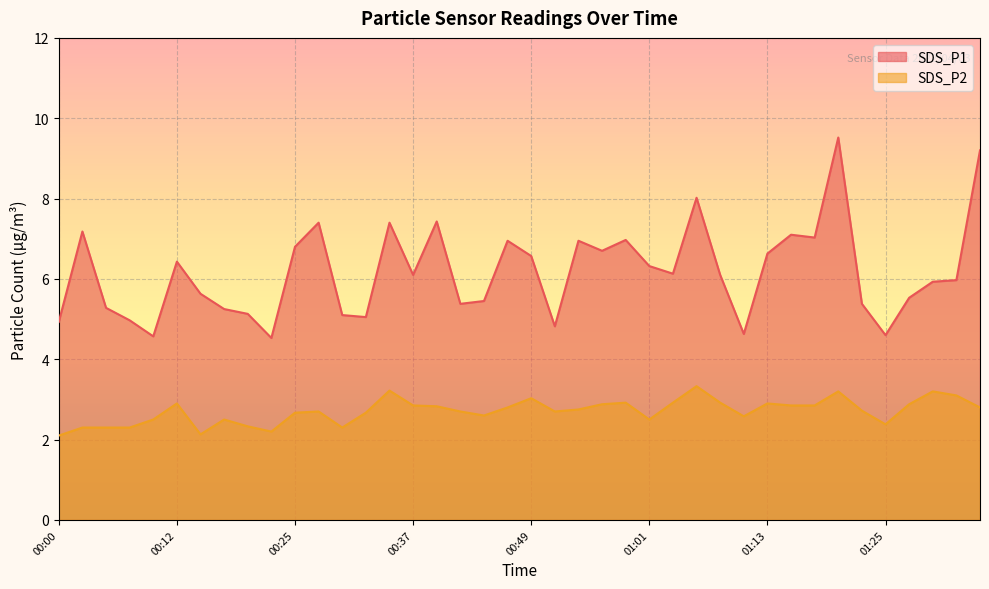

True or false: SDS_P1 and SDS_P2 cross at least once.

False